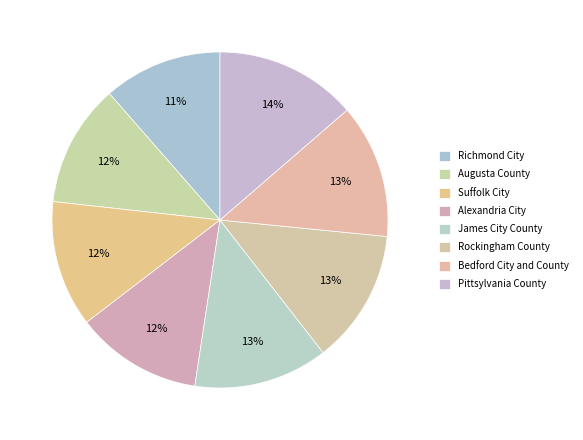

True or false: Augusta County accounts for 12% of the total.

True